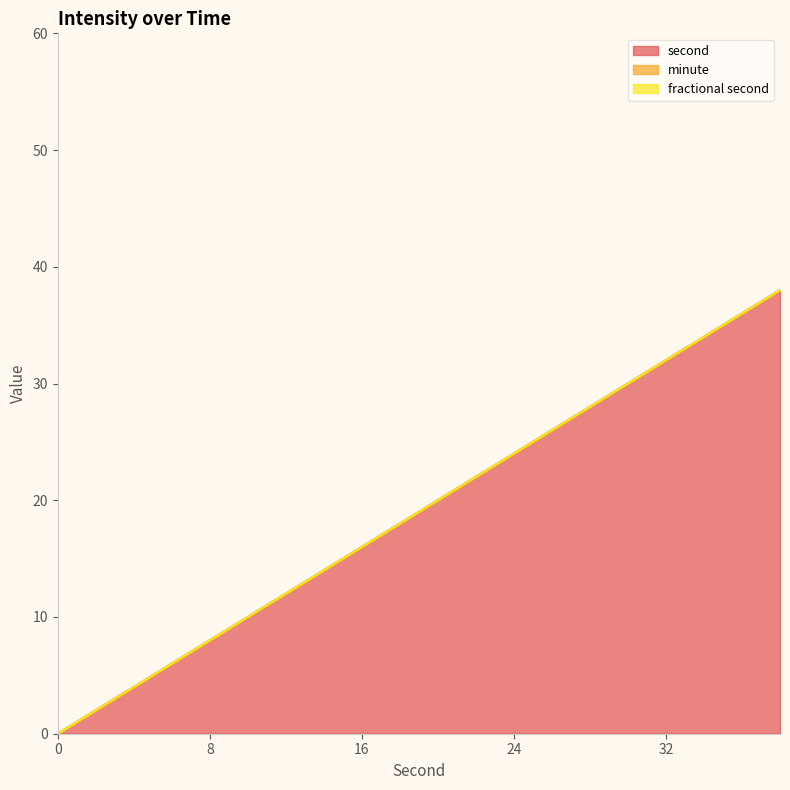

Reading left to right, transcribe all the data shown in this chart.

second: 0=0	2=2	4=4	6=6	8=8	10=10	12=12	14=14	16=16	18=18	20=20	22=22	24=24	26=26	28=28	30=30	32=32	34=34	36=36	38=38
minute: 0=0	2=0	4=0	6=0	8=0	10=0	12=0	14=0	16=0	18=0	20=0	22=0	24=0	26=0	28=0	30=0	32=0	34=0	36=0	38=0
fractional second: 0=0	2=0	4=0	6=0	8=0	10=0	12=0	14=0	16=0	18=0	20=0	22=0	24=0	26=0	28=0	30=0	32=0	34=0	36=0	38=0